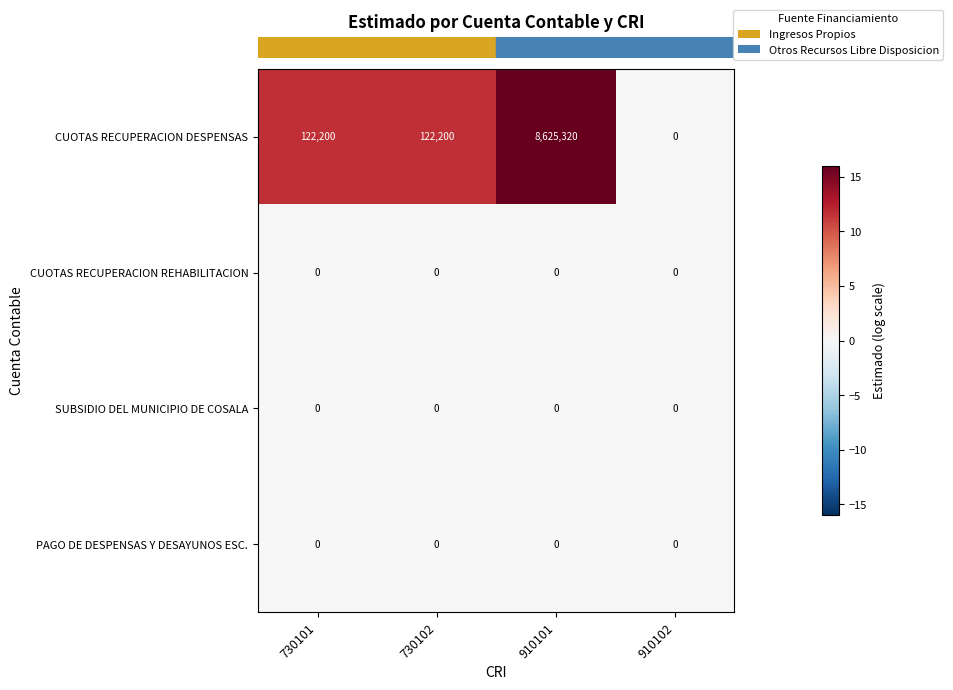

True or false: PAGO DE DESPENSAS Y DESAYUNOS ESC. has a value of 0 at 910102.

True